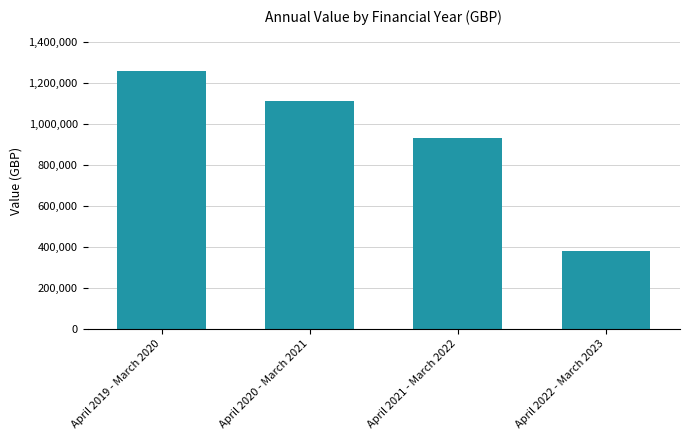

What position from the left is April 2022 - March 2023?

4